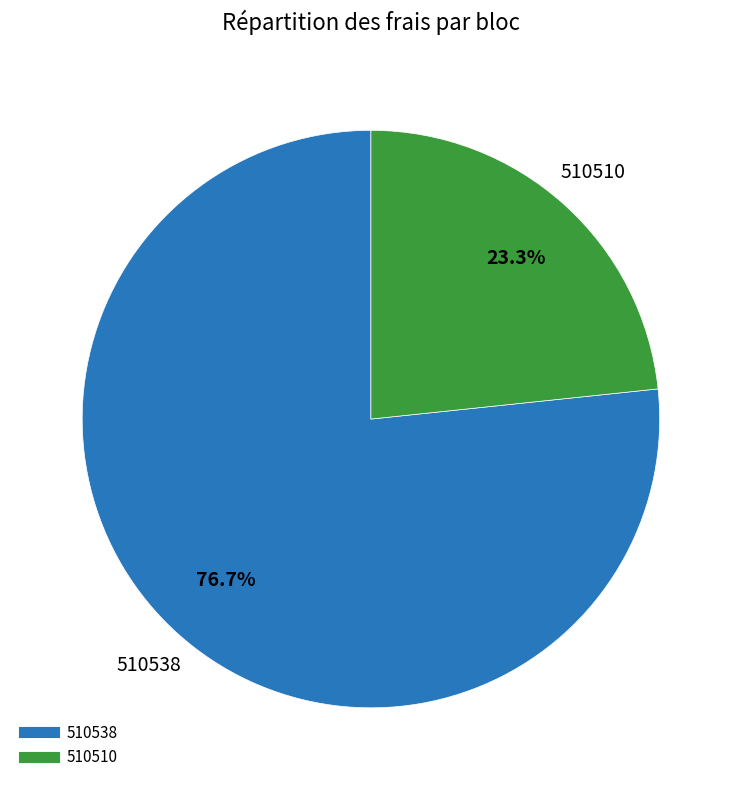

The 510538 slice represents 77% of the pie. True or false?

True